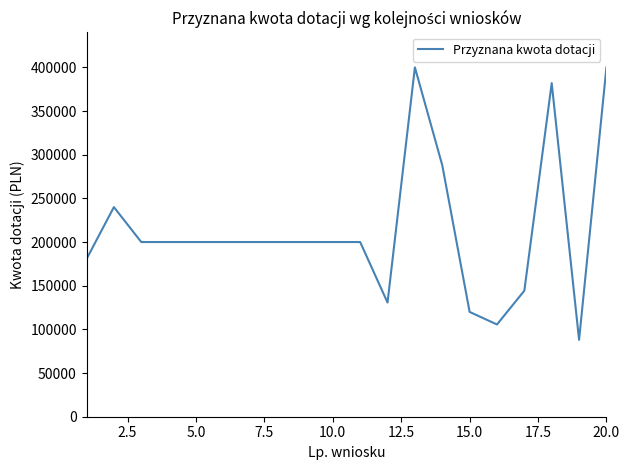

What is the smallest value displayed?

88000.0